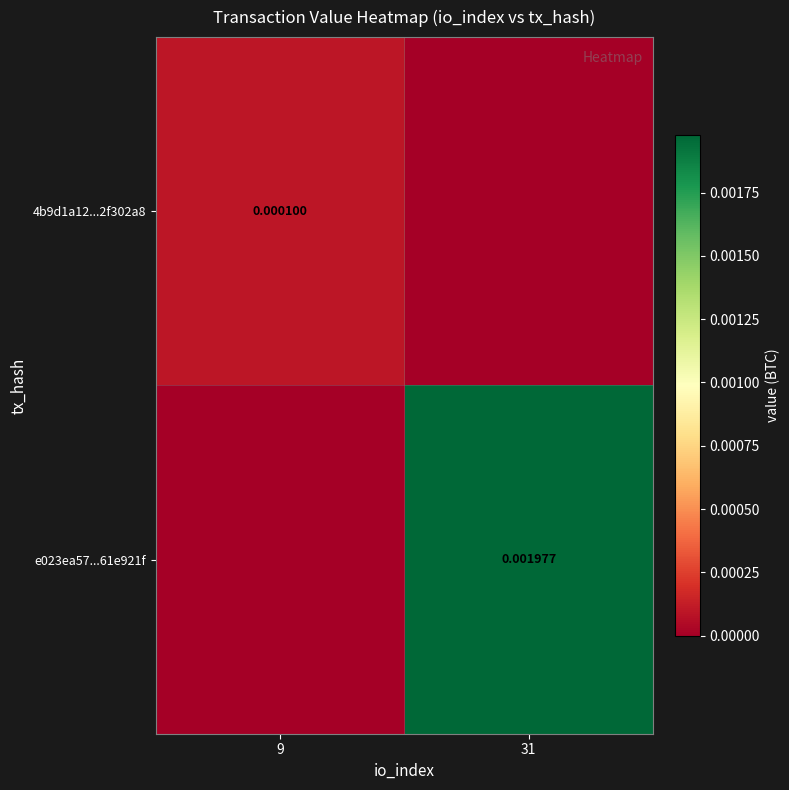

Is the value of e023ea57...61e921f at 31 greater than the value of 4b9d1a12...2f302a8 at 9?

Yes